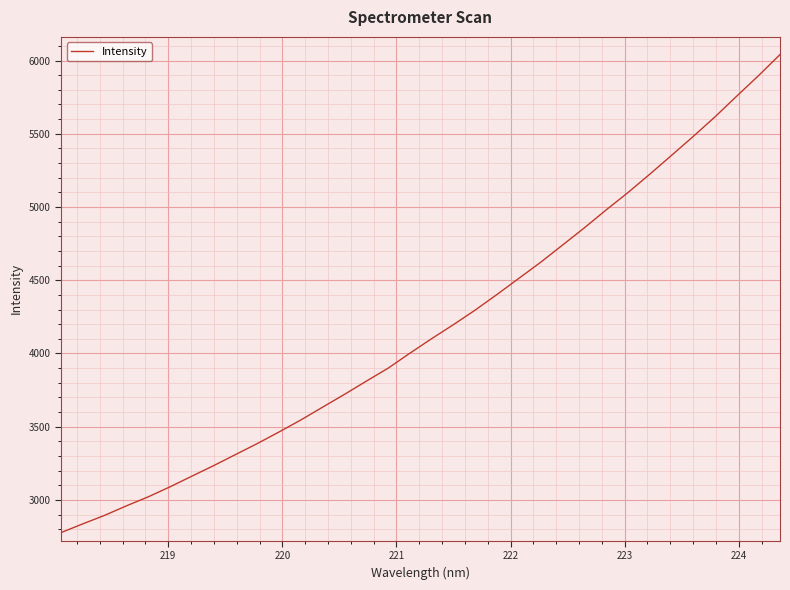

What is the difference between the maximum and minimum values?

3263.8